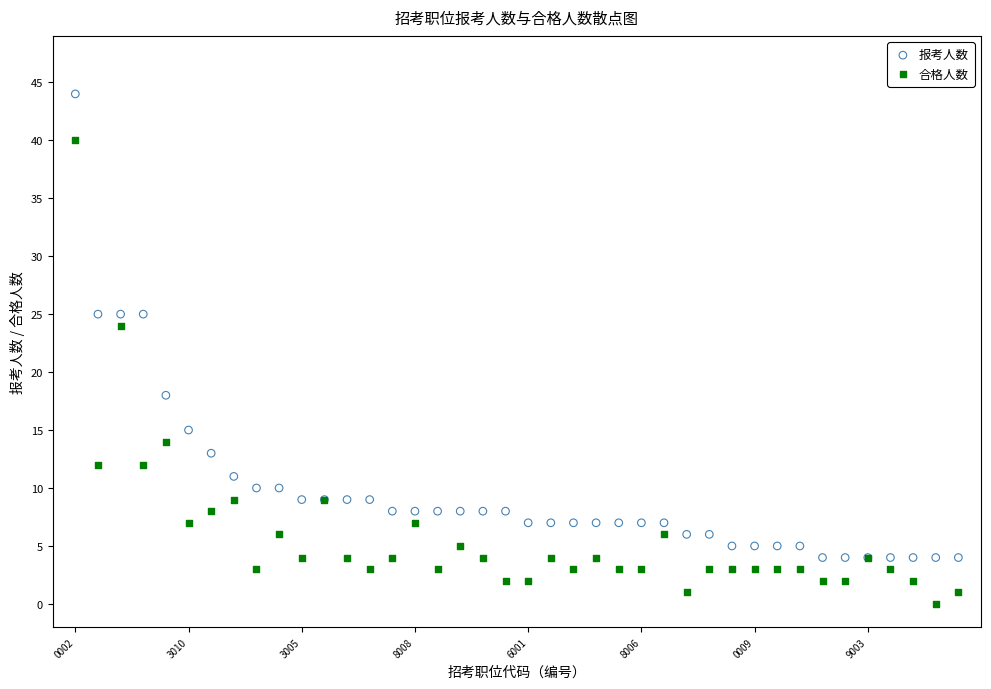

What are all the series names shown in the legend?

报考人数, 合格人数